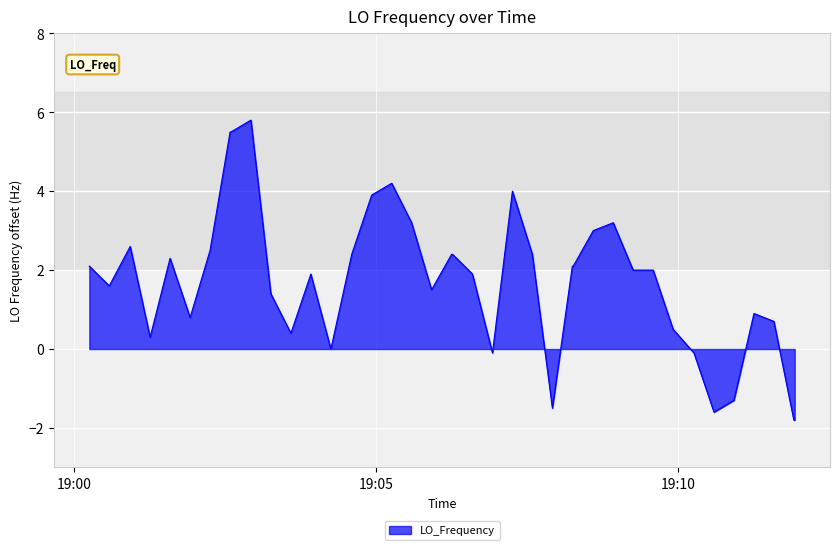

What is the maximum value shown in the chart?

5.8